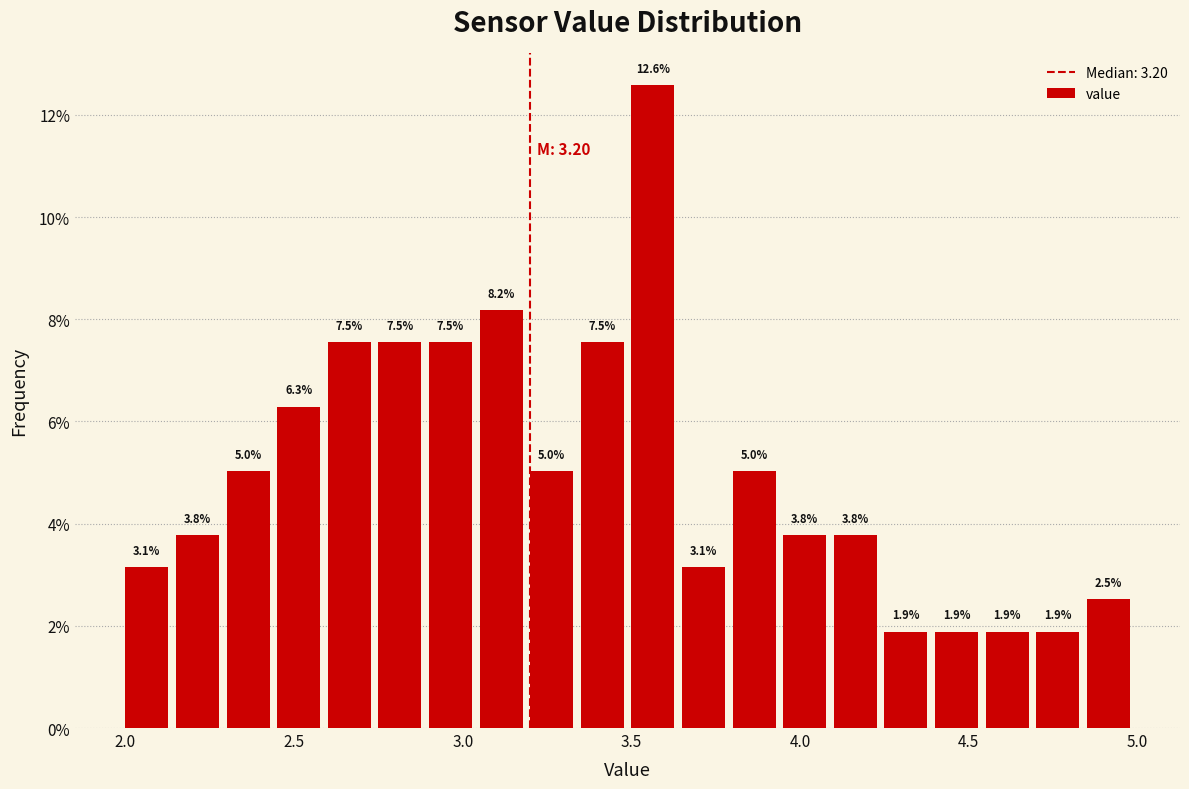

Read against the x-axis, roughly where is the centre of the tallest bar?

3.55